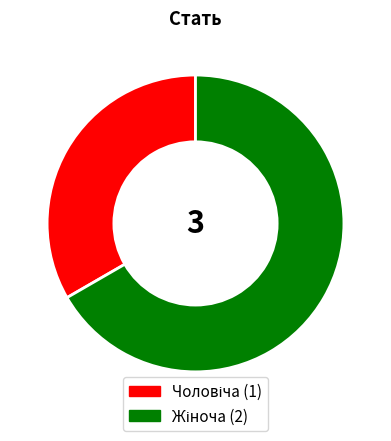

Is there a majority slice in this chart?

Yes